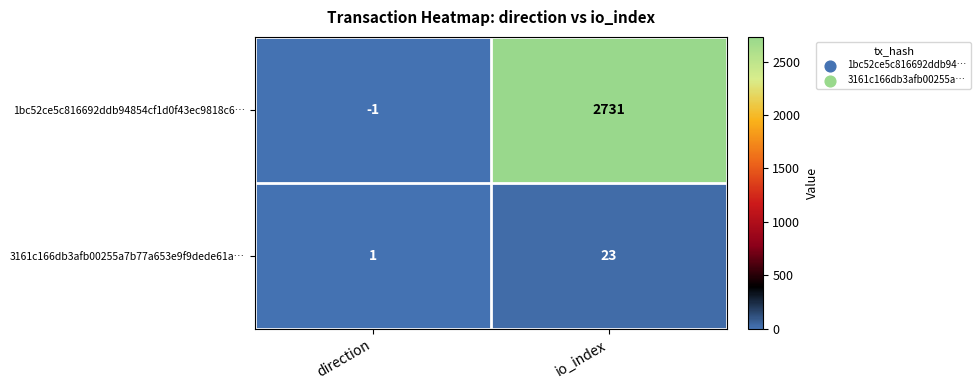

The 3161c166db3afb00255a7b77a653e9f9dede61a… series shows 23 at io_index. True or false?

True